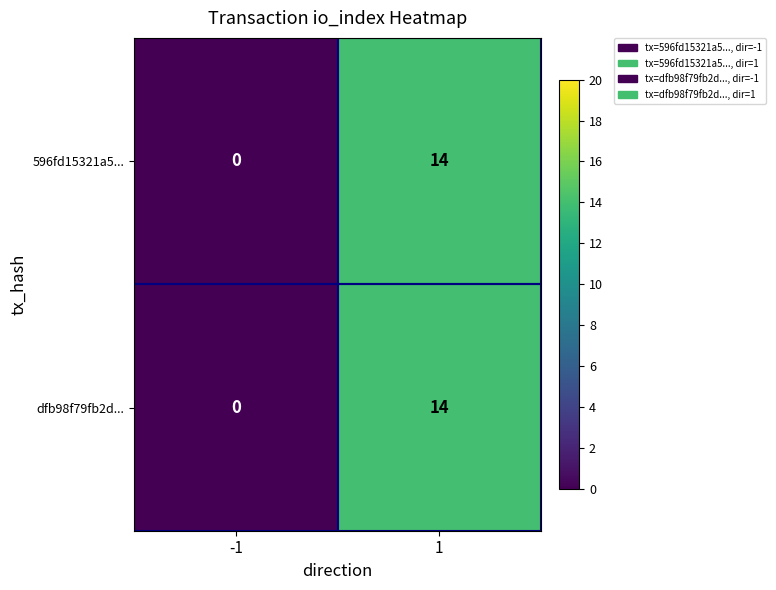

What is the maximum value for 596fd15321a5...?

14